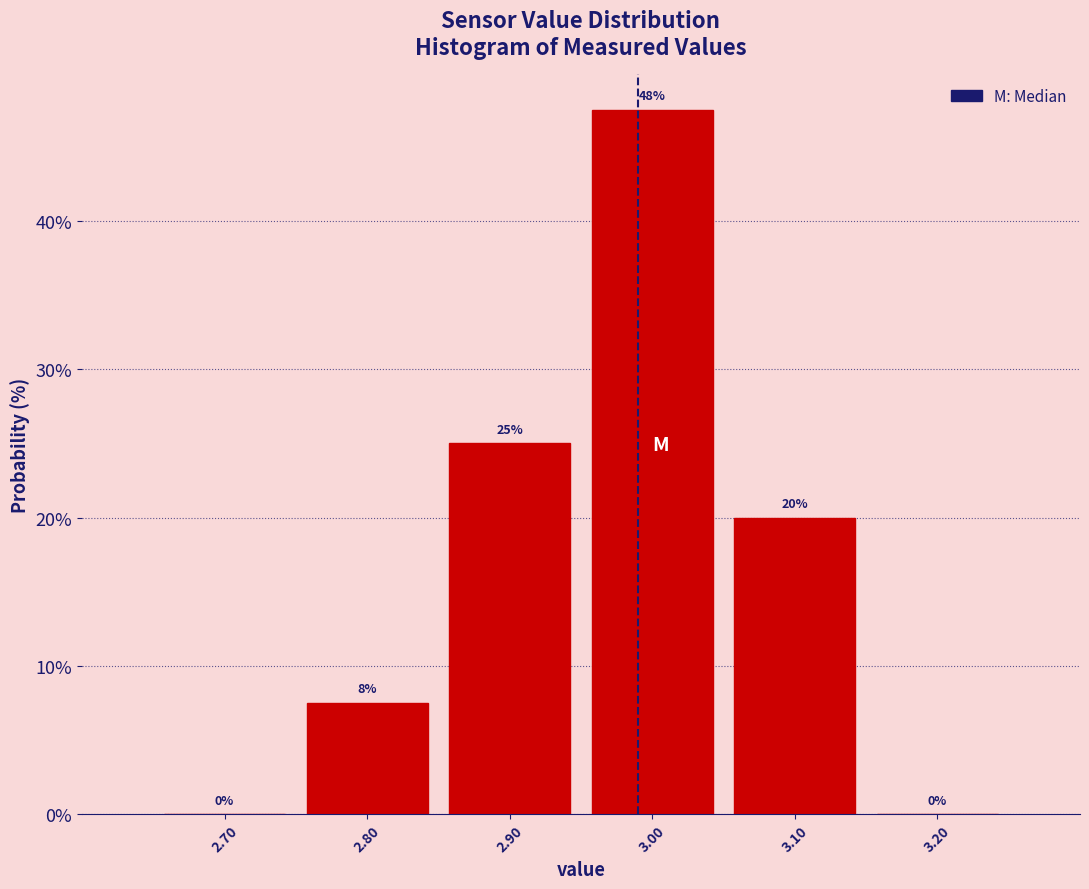

Which range on the x-axis has the tallest bar?

2.95 to 3.05